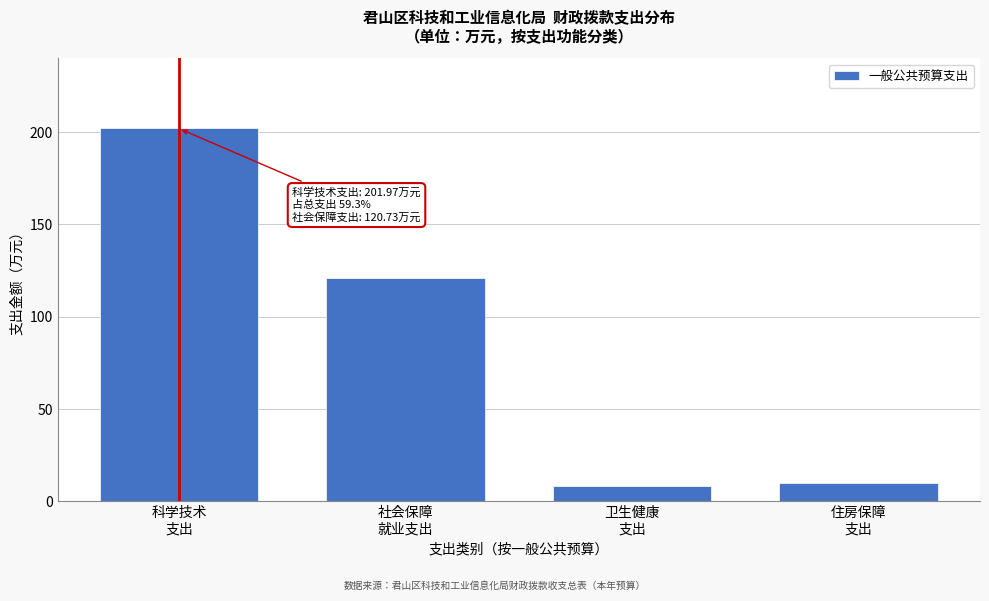

Reading left to right, list all the values displayed in this chart.

202.0	120.7	8.2	9.9